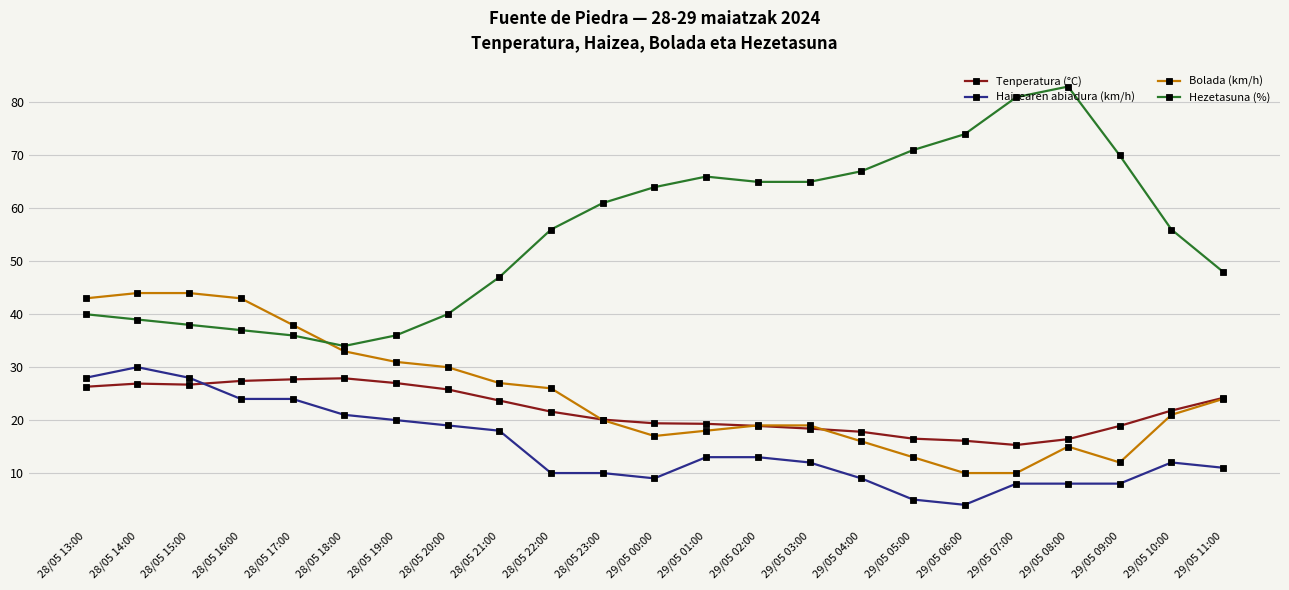

What is the greatest value displayed?

83.0